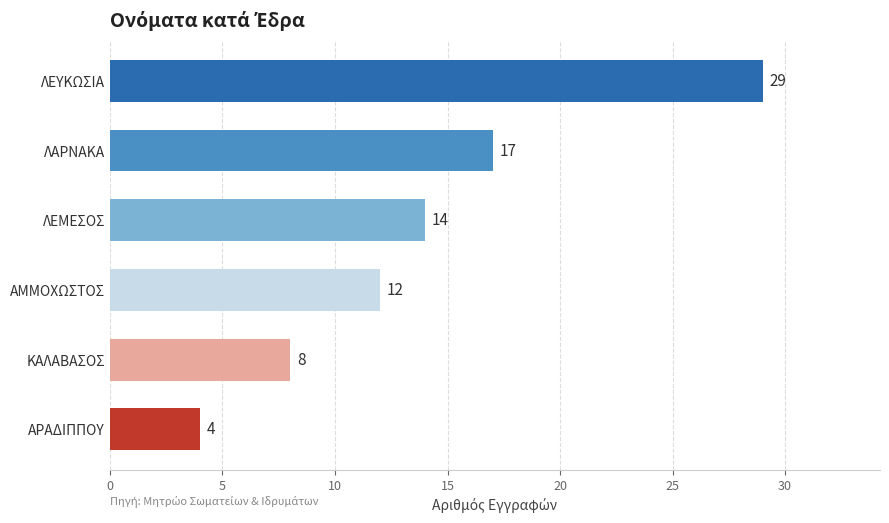

What is the smallest value displayed?

4